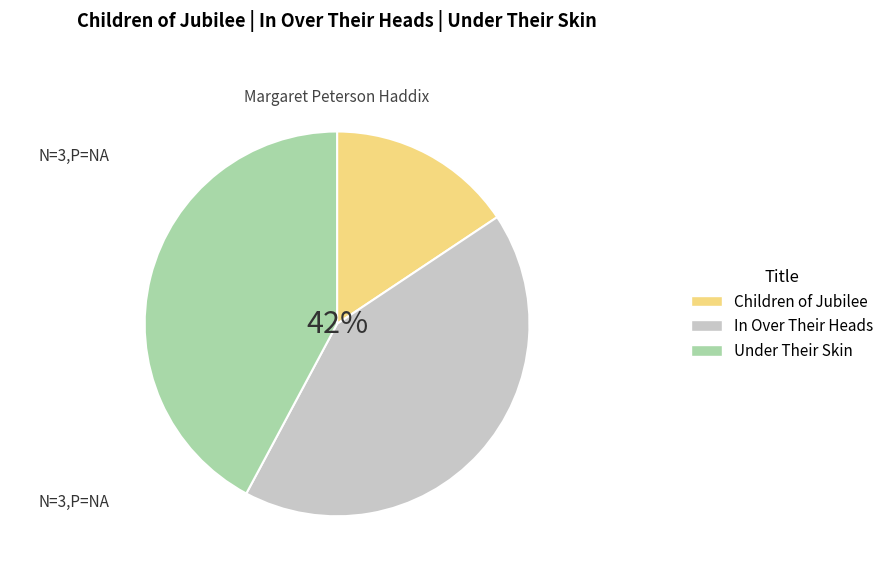

What is the smallest slice in the pie chart?

Children of Jubilee